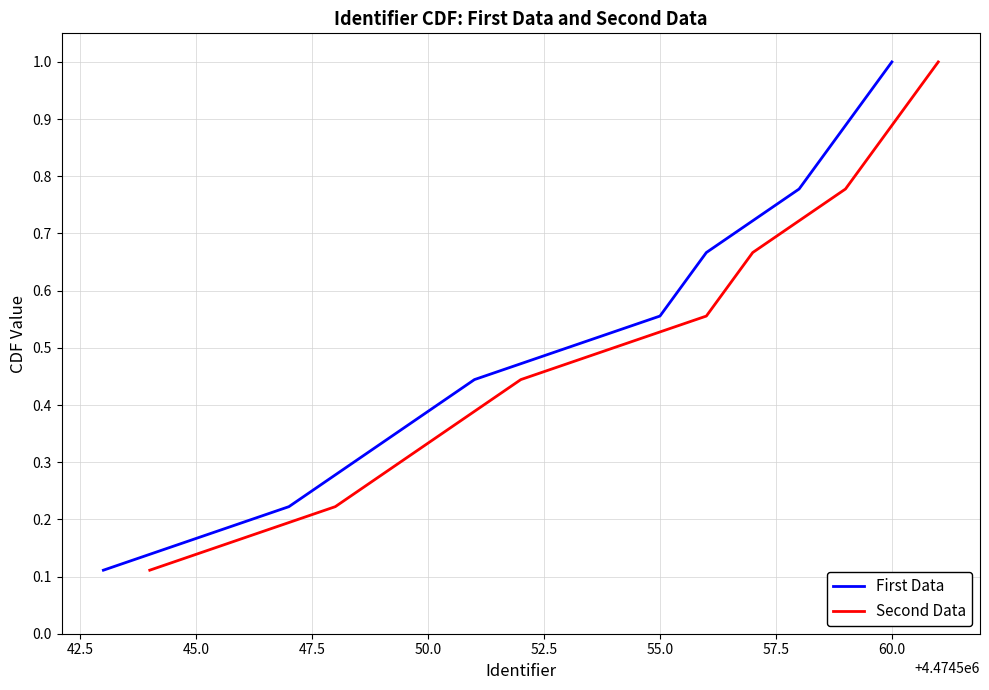

What is the maximum value shown in the chart?

1.0